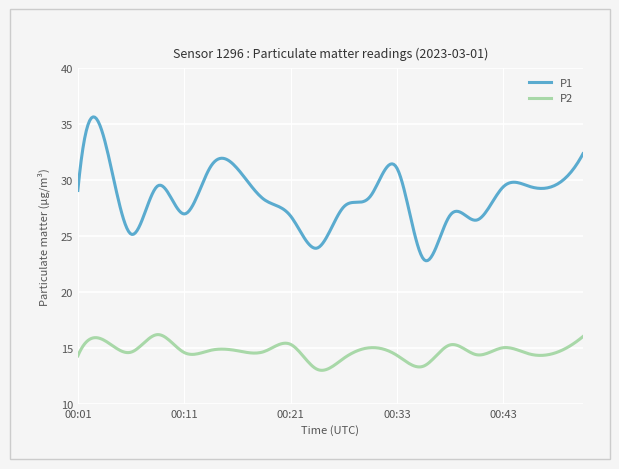

Rank the series by their maximum value, from lowest to highest.

P2, P1